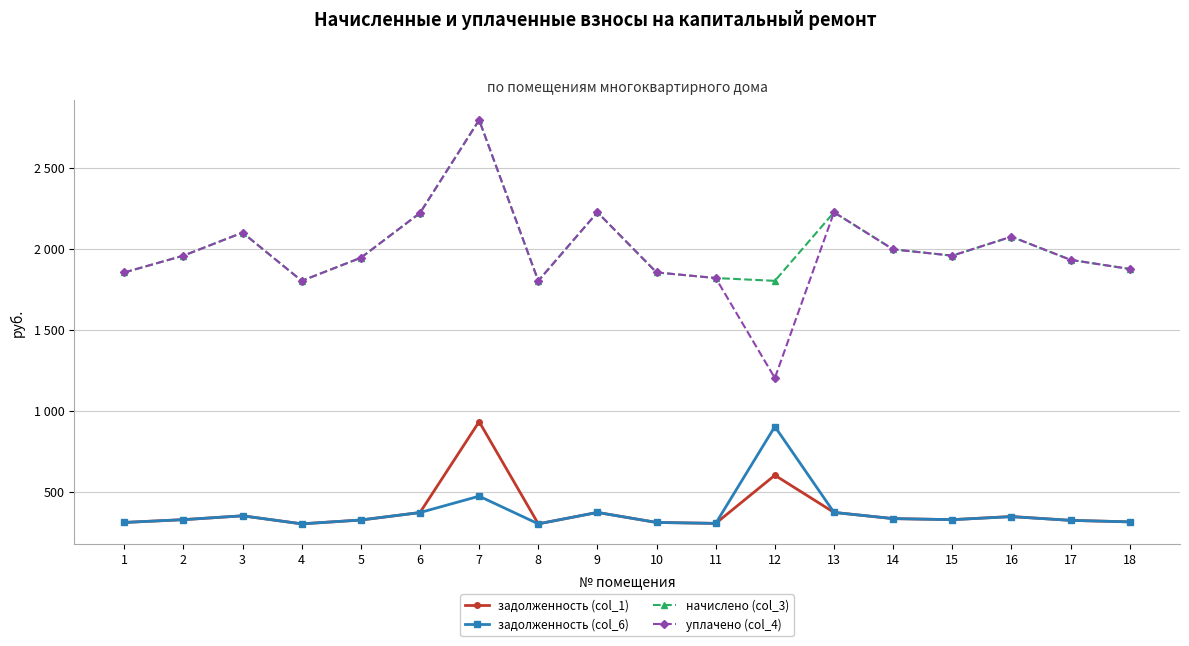

What are all the series names shown in the legend?

задолженность (col_1), задолженность (col_6), начислено (col_3), уплачено (col_4)